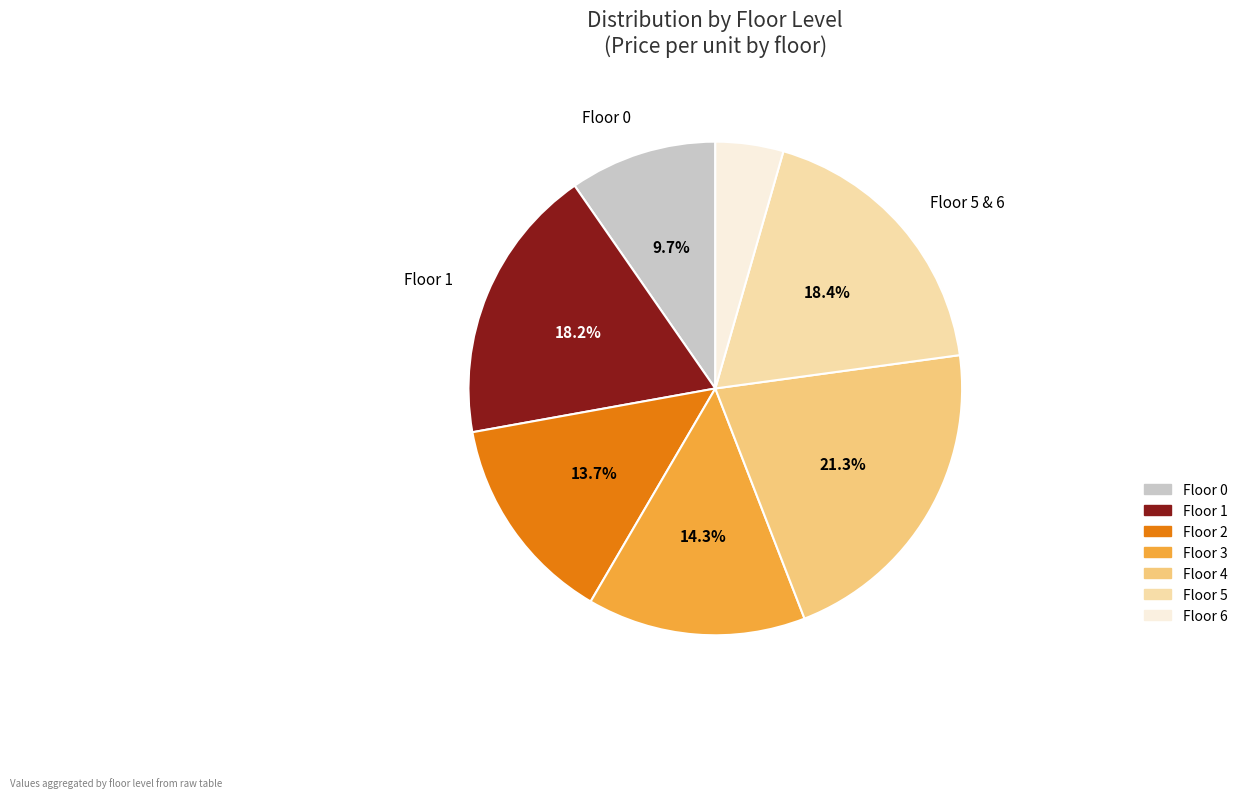

To the nearest percent, what is the average slice percentage?

14%